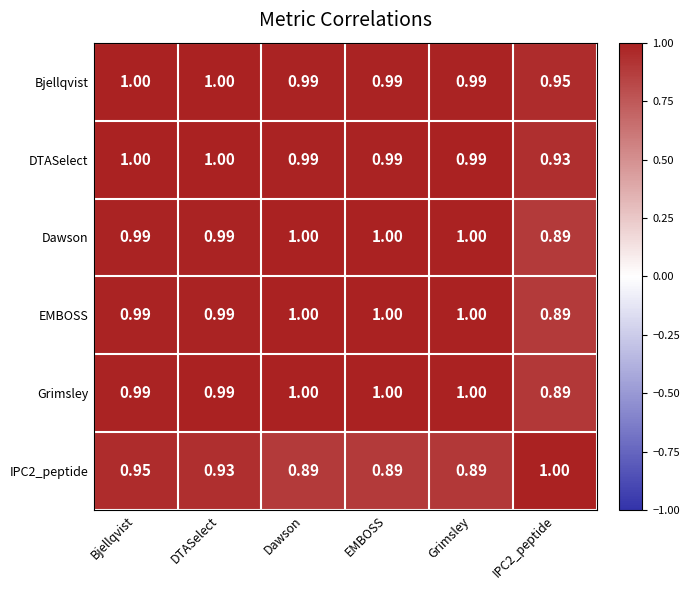

At which category is the sum across all series the highest?

Bjellqvist